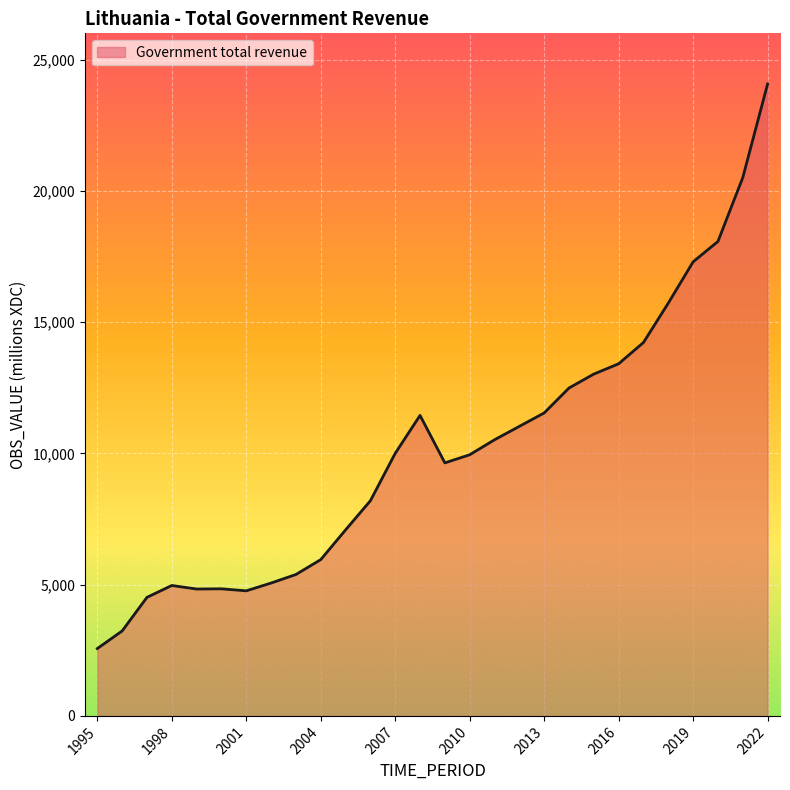

What is the greatest value displayed?

24070